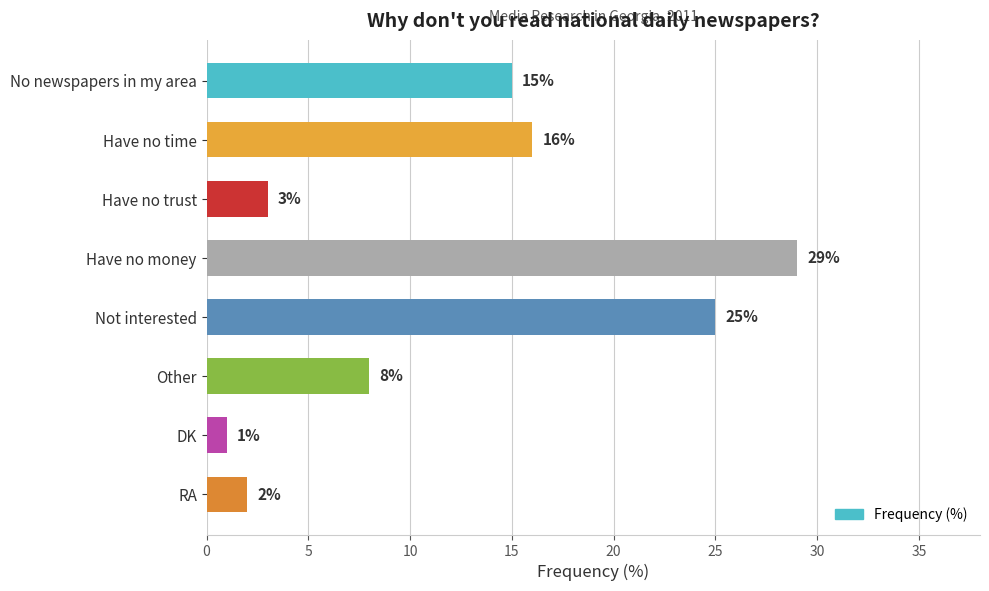

The chart shows a value of 0 at RA. True or false?

False